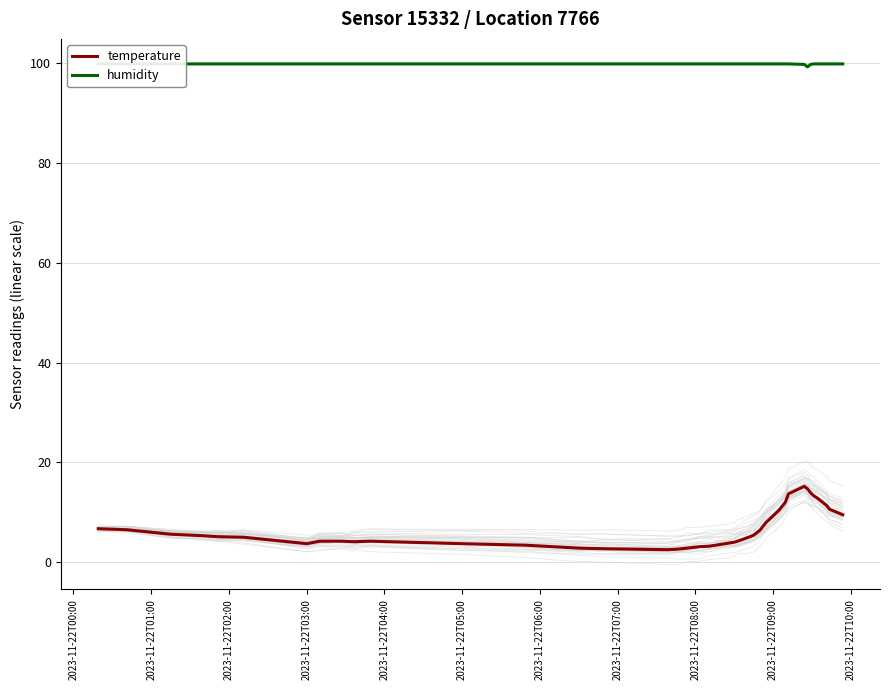

True or false: humidity has more than 0 interior local peaks.

False